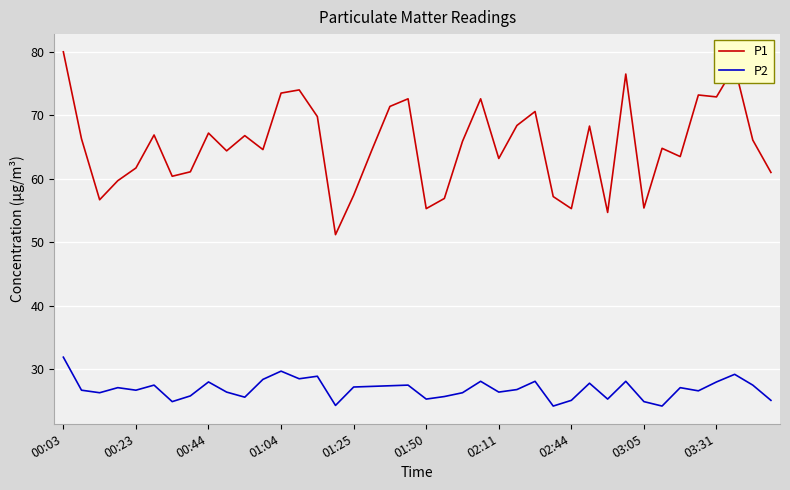

List the series in order of their peak value, highest first.

P1, P2